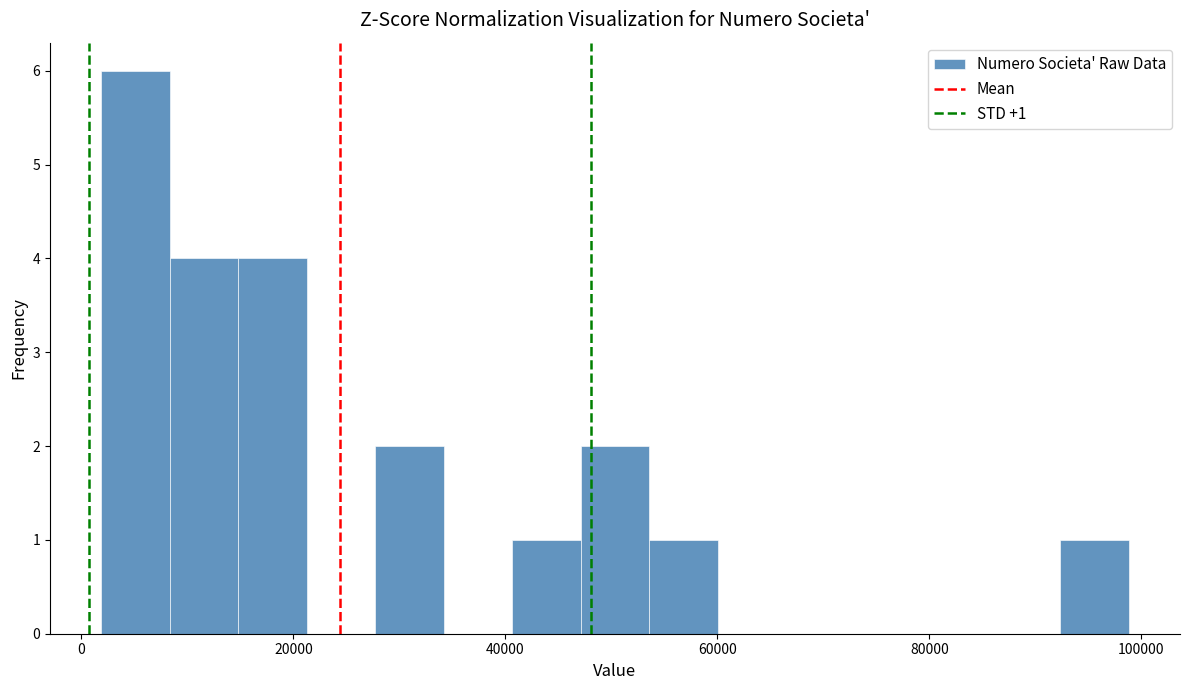

Read against the x-axis, roughly where is the centre of the tallest bar?

6000